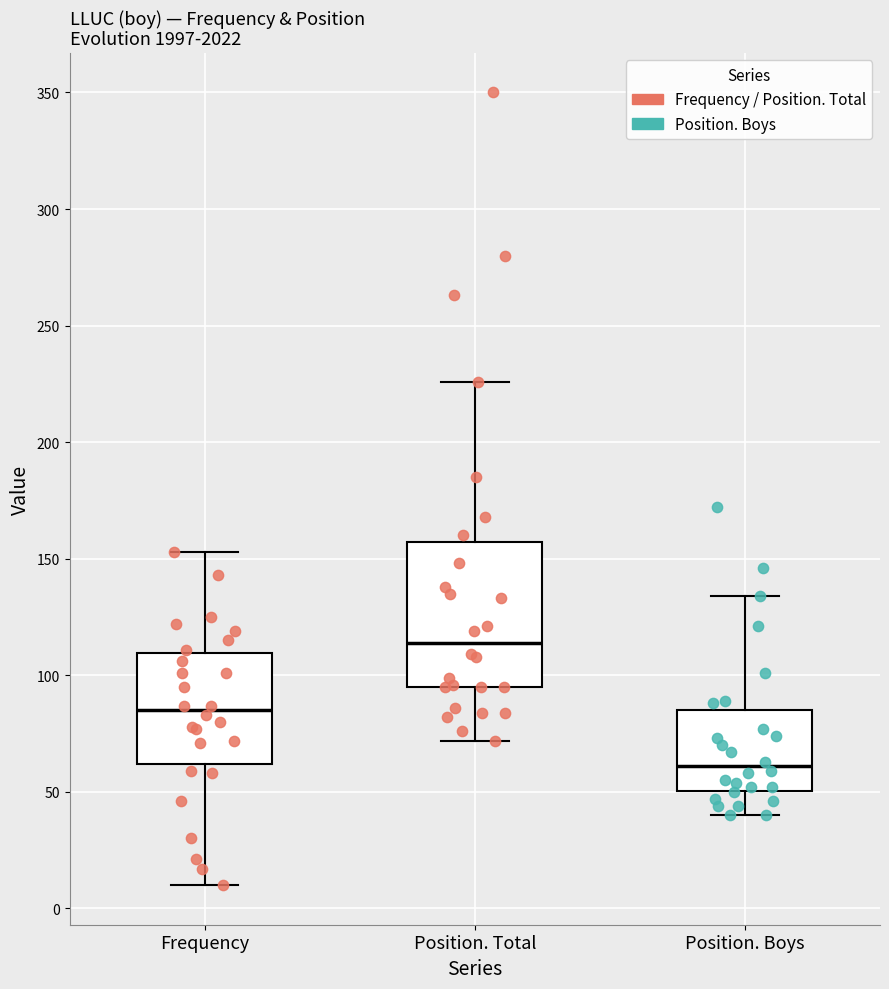

Where does the lower whisker of the box for Position. Boys end on the y-axis? The values are not printed on the chart, so give them approximately, as read against the axis.

40